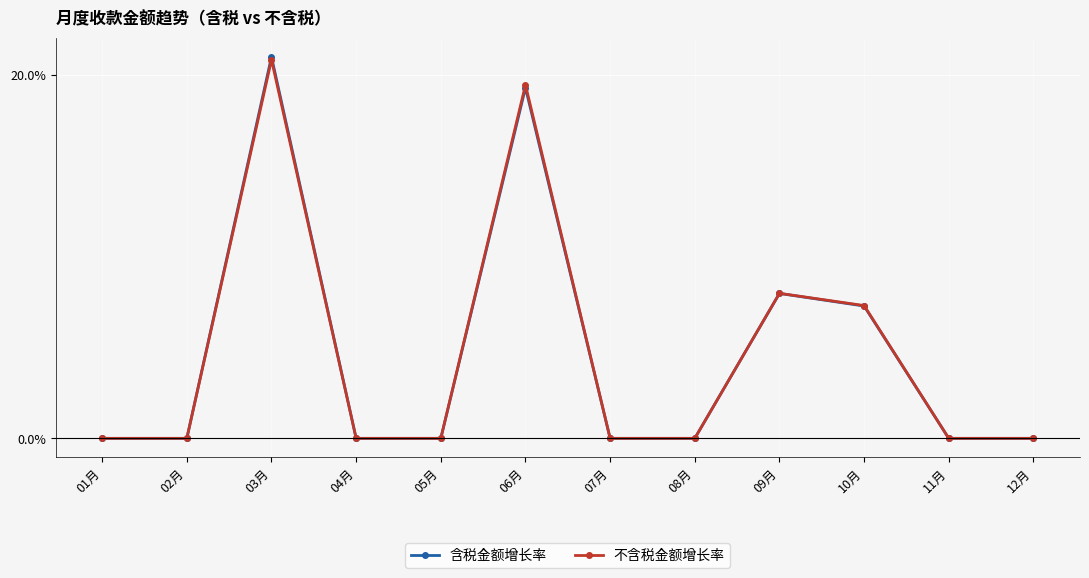

Does the chart display data point markers on the line(s)?

Yes